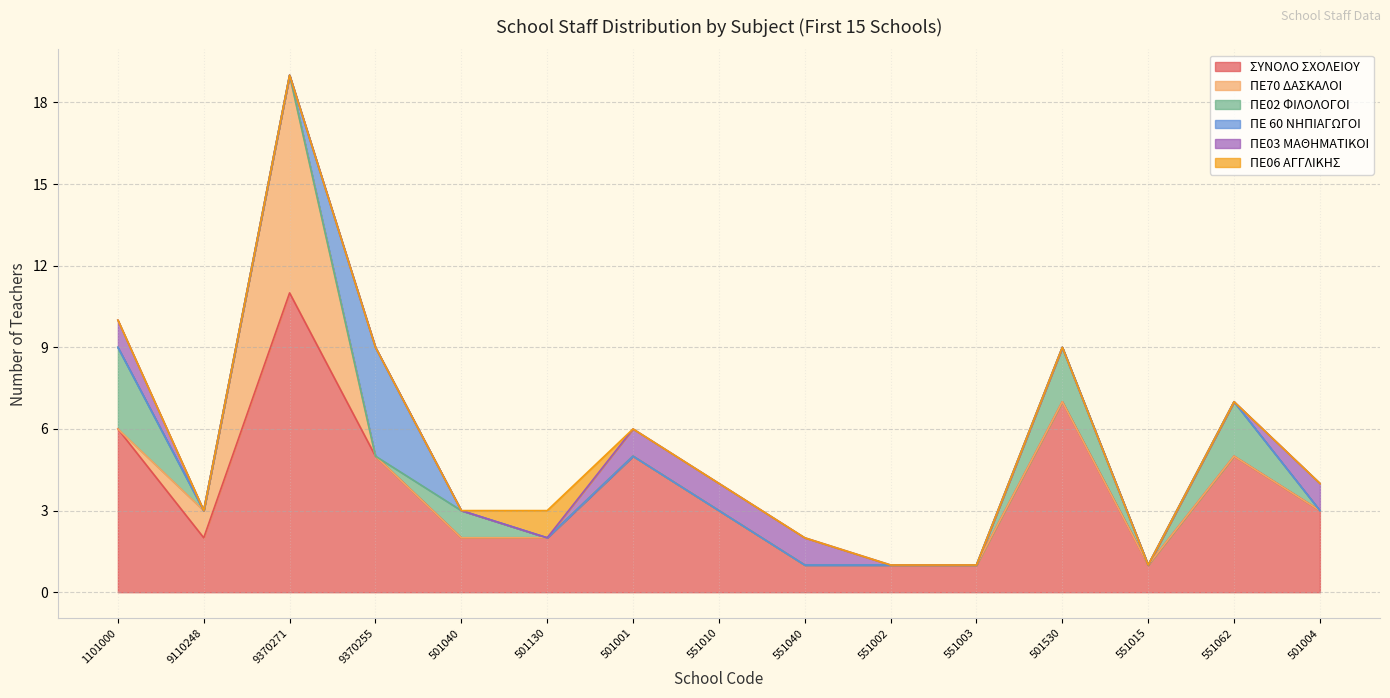

At 501040, list the series in order from largest to smallest.

ΣΥΝΟΛΟ ΣΧΟΛΕΙΟΥ, ΠΕ02 ΦΙΛΟΛΟΓΟΙ, ΠΕ70 ΔΑΣΚΑΛΟΙ, ΠΕ 60 ΝΗΠΙΑΓΩΓΟΙ, ΠΕ03 ΜΑΘΗΜΑΤΙΚΟΙ, ΠΕ06 ΑΓΓΛΙΚΗΣ